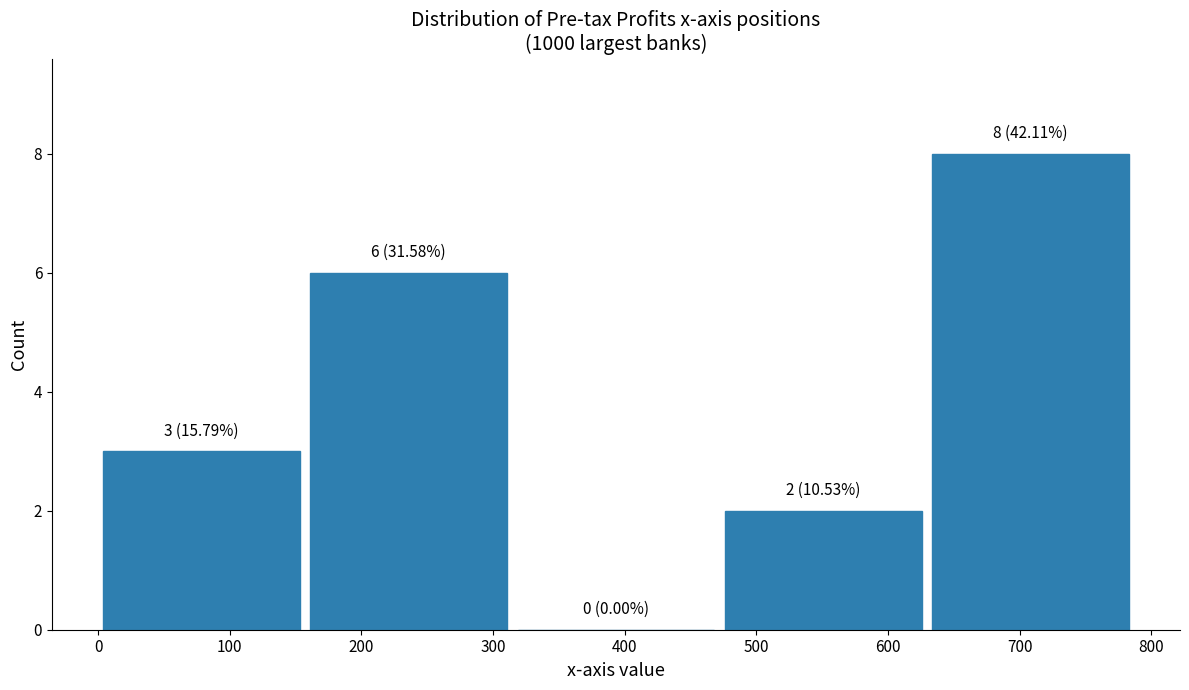

Over which range of the x-axis is the bar tallest?

630 to 790